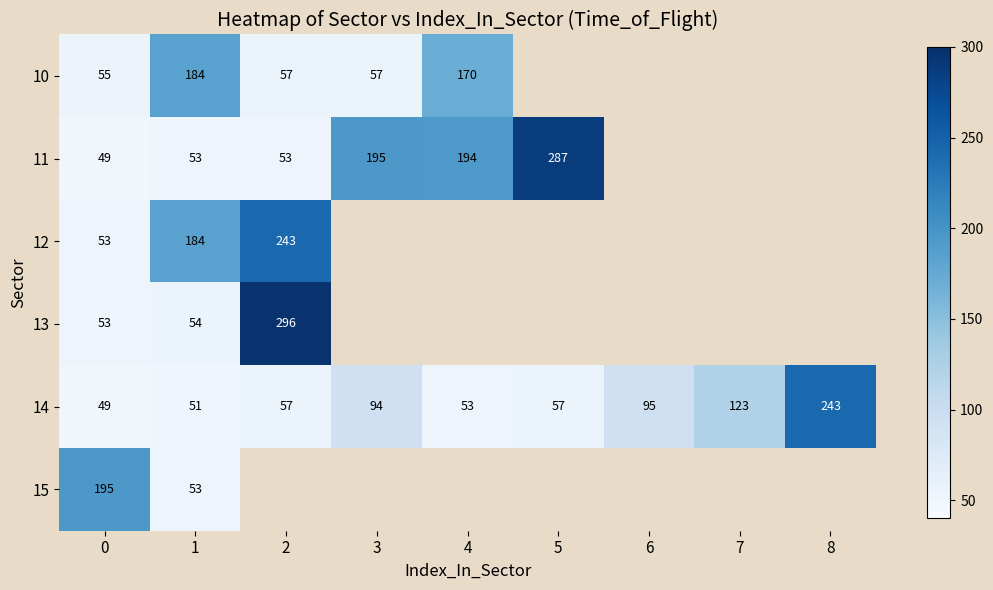

Which has a higher value, 0 or 2?

2